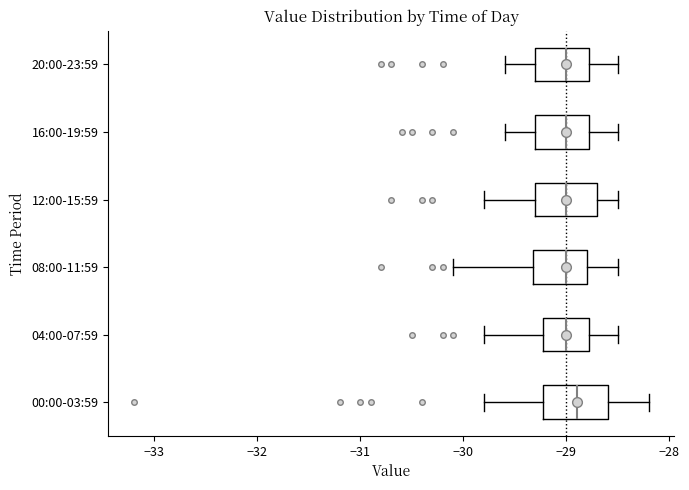

Reading bottom to top, read every box against the x-axis: the position of its median line, the range the box covers, and the ends of its whiskers. The values are not printed on the chart, so give them approximately, as read against the axis.

00:00-03:59: median -28.9, box -29.2 to -28.6, whiskers -29.8 to -28.2
04:00-07:59: median -29.0, box -29.2 to -28.8, whiskers -29.8 to -28.5
08:00-11:59: median -29.0, box -29.3 to -28.8, whiskers -30.1 to -28.5
12:00-15:59: median -29.0, box -29.3 to -28.7, whiskers -29.8 to -28.5
16:00-19:59: median -29.0, box -29.3 to -28.8, whiskers -29.6 to -28.5
20:00-23:59: median -29.0, box -29.3 to -28.8, whiskers -29.6 to -28.5